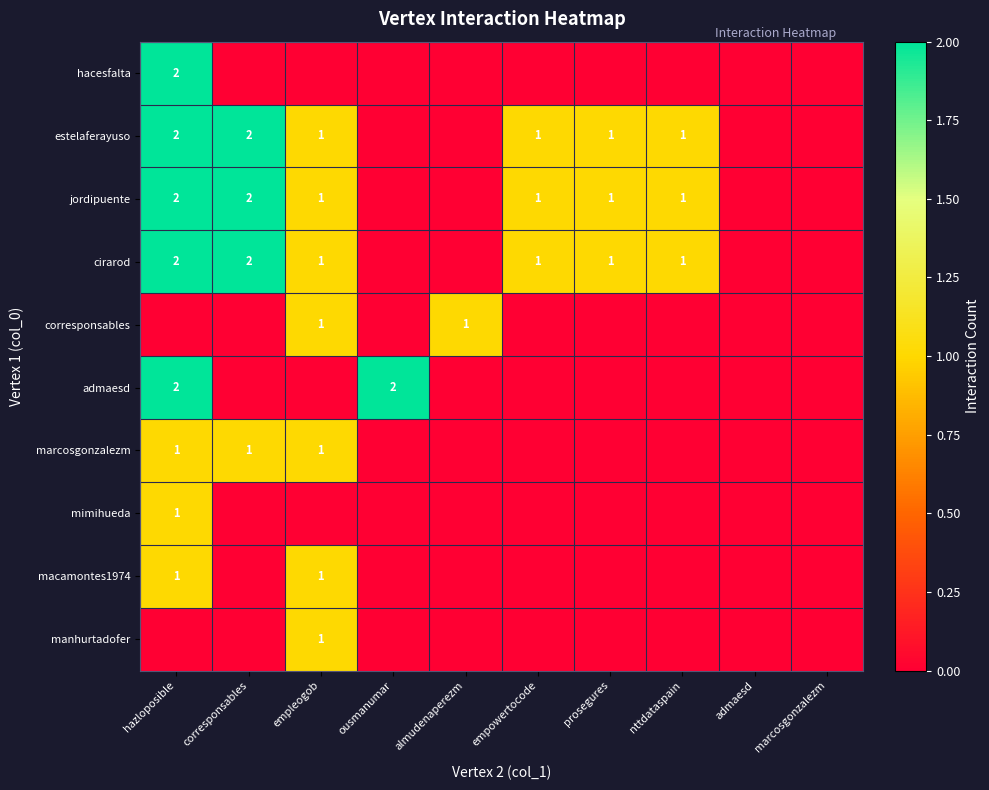

Is the value of cirarod at hazloposible greater than the value of estelaferayuso at empleogob?

Yes